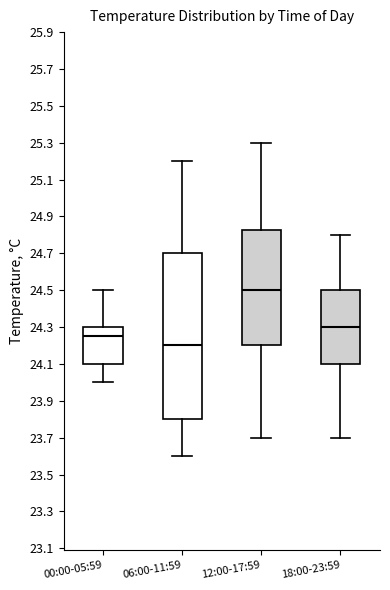

Which box has the lowest median line?

06:00-11:59